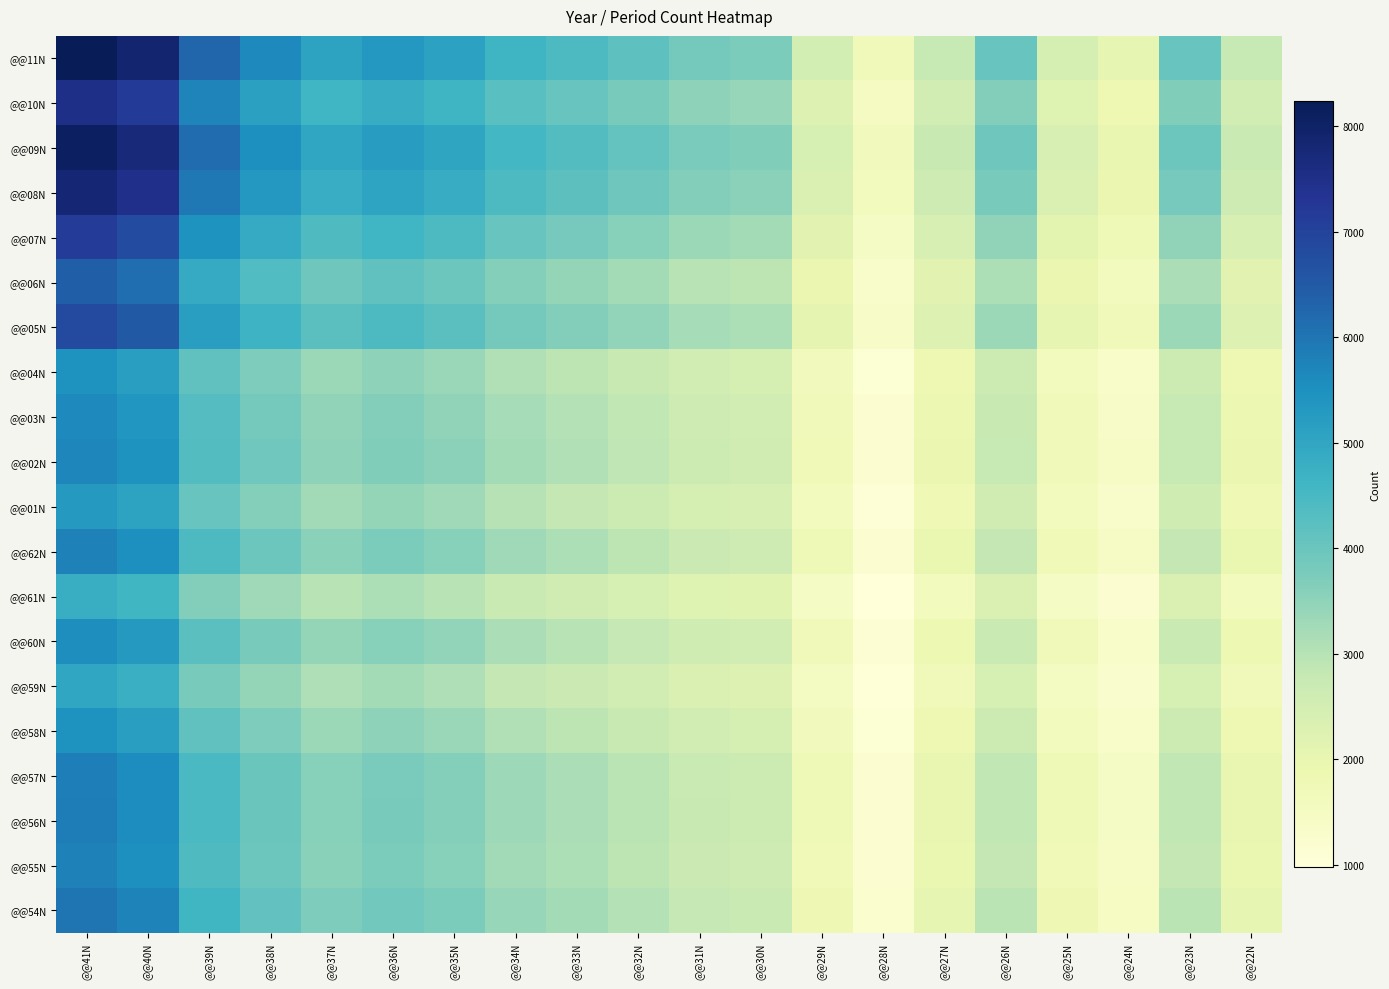

At which category is the sum across all series the highest?

@@41N